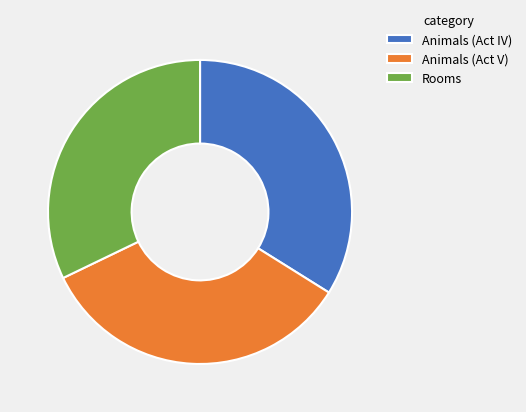

Which slice is the smallest?

Rooms